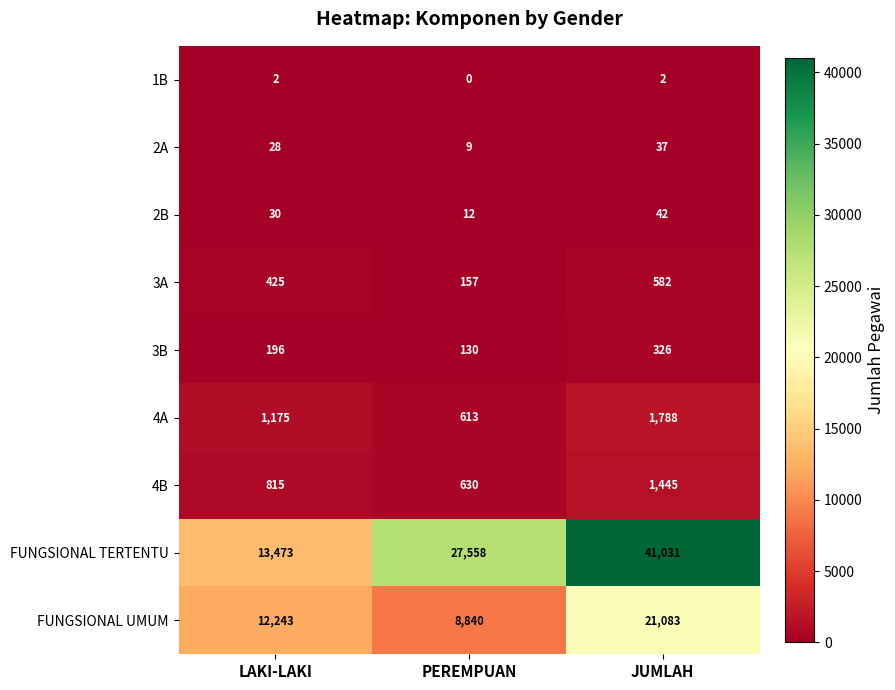

Between PEREMPUAN and JUMLAH, which series saw the biggest shift?

FUNGSIONAL TERTENTU